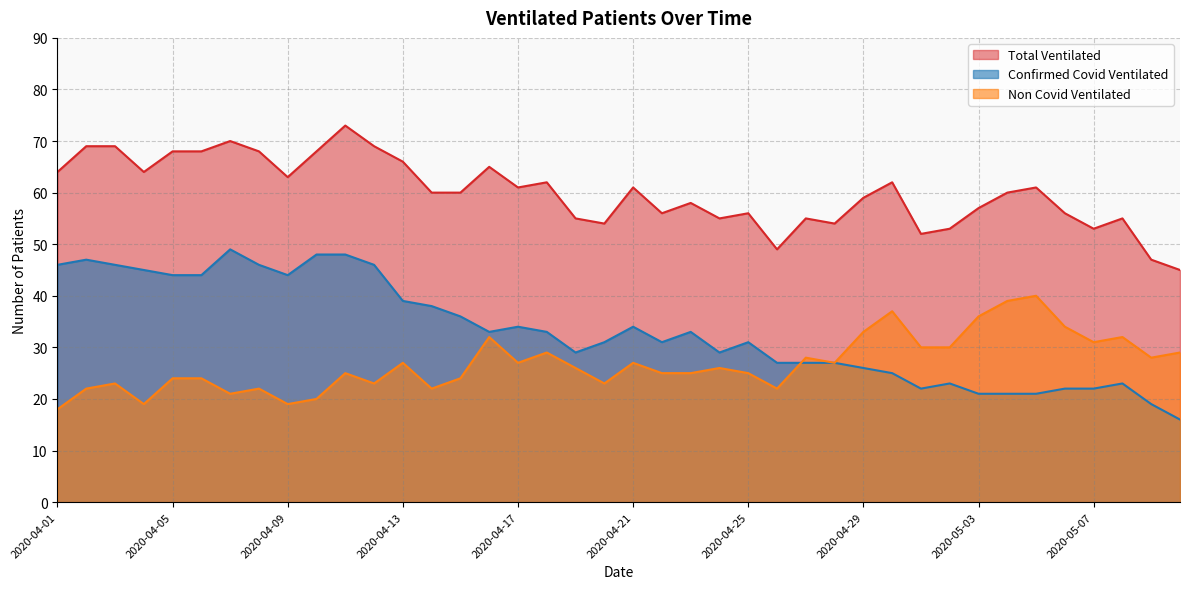

Reading left to right, transcribe all the data shown in this chart.

Confirmed Covid Ventilated: 2020-04-01=46	2020-04-02=47	2020-04-03=46	2020-04-04=45	2020-04-05=44	2020-04-06=44	2020-04-07=49	2020-04-08=46	2020-04-09=44	2020-04-10=48	2020-04-11=48	2020-04-12=46	2020-04-13=39	2020-04-14=38	2020-04-15=36	2020-04-16=33	2020-04-17=34	2020-04-18=33	2020-04-19=29	2020-04-20=31	2020-04-21=34	2020-04-22=31	2020-04-23=33	2020-04-24=29	2020-04-25=31	2020-04-26=27	2020-04-27=27	2020-04-28=27	2020-04-29=26	2020-04-30=25	2020-05-01=22	2020-05-02=23	2020-05-03=21	2020-05-04=21	2020-05-05=21	2020-05-06=22	2020-05-07=22	2020-05-08=23	2020-05-09=19	2020-05-10=16
Non Covid Ventilated: 2020-04-01=18	2020-04-02=22	2020-04-03=23	2020-04-04=19	2020-04-05=24	2020-04-06=24	2020-04-07=21	2020-04-08=22	2020-04-09=19	2020-04-10=20	2020-04-11=25	2020-04-12=23	2020-04-13=27	2020-04-14=22	2020-04-15=24	2020-04-16=32	2020-04-17=27	2020-04-18=29	2020-04-19=26	2020-04-20=23	2020-04-21=27	2020-04-22=25	2020-04-23=25	2020-04-24=26	2020-04-25=25	2020-04-26=22	2020-04-27=28	2020-04-28=27	2020-04-29=33	2020-04-30=37	2020-05-01=30	2020-05-02=30	2020-05-03=36	2020-05-04=39	2020-05-05=40	2020-05-06=34	2020-05-07=31	2020-05-08=32	2020-05-09=28	2020-05-10=29
Total Ventilated: 2020-04-01=64	2020-04-02=69	2020-04-03=69	2020-04-04=64	2020-04-05=68	2020-04-06=68	2020-04-07=70	2020-04-08=68	2020-04-09=63	2020-04-10=68	2020-04-11=73	2020-04-12=69	2020-04-13=66	2020-04-14=60	2020-04-15=60	2020-04-16=65	2020-04-17=61	2020-04-18=62	2020-04-19=55	2020-04-20=54	2020-04-21=61	2020-04-22=56	2020-04-23=58	2020-04-24=55	2020-04-25=56	2020-04-26=49	2020-04-27=55	2020-04-28=54	2020-04-29=59	2020-04-30=62	2020-05-01=52	2020-05-02=53	2020-05-03=57	2020-05-04=60	2020-05-05=61	2020-05-06=56	2020-05-07=53	2020-05-08=55	2020-05-09=47	2020-05-10=45